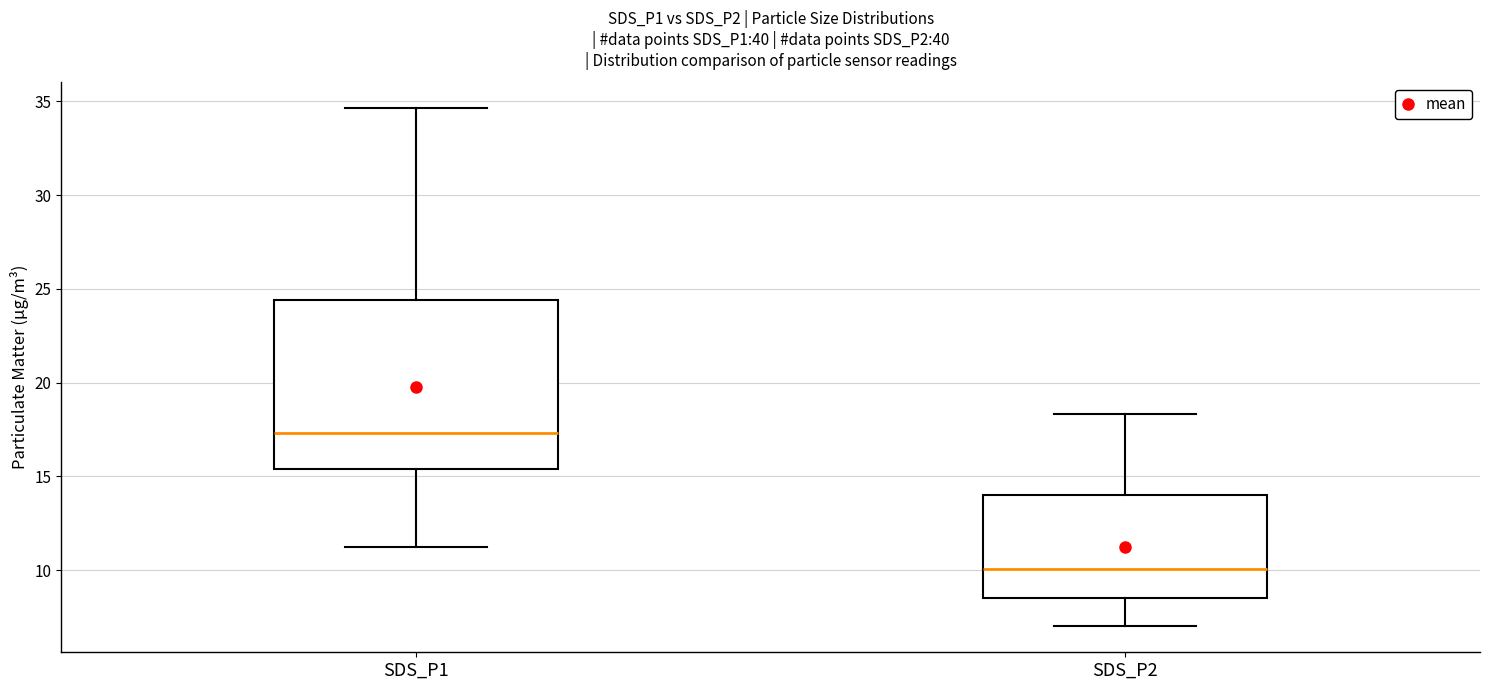

Where is the lower edge of the box for SDS_P1 on the y-axis? The values are not printed on the chart, so give them approximately, as read against the axis.

15.5